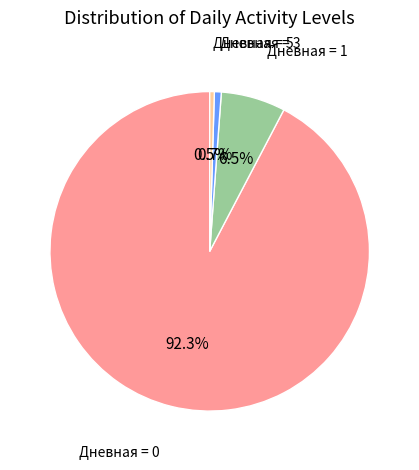

How many slices are in this pie chart?

4